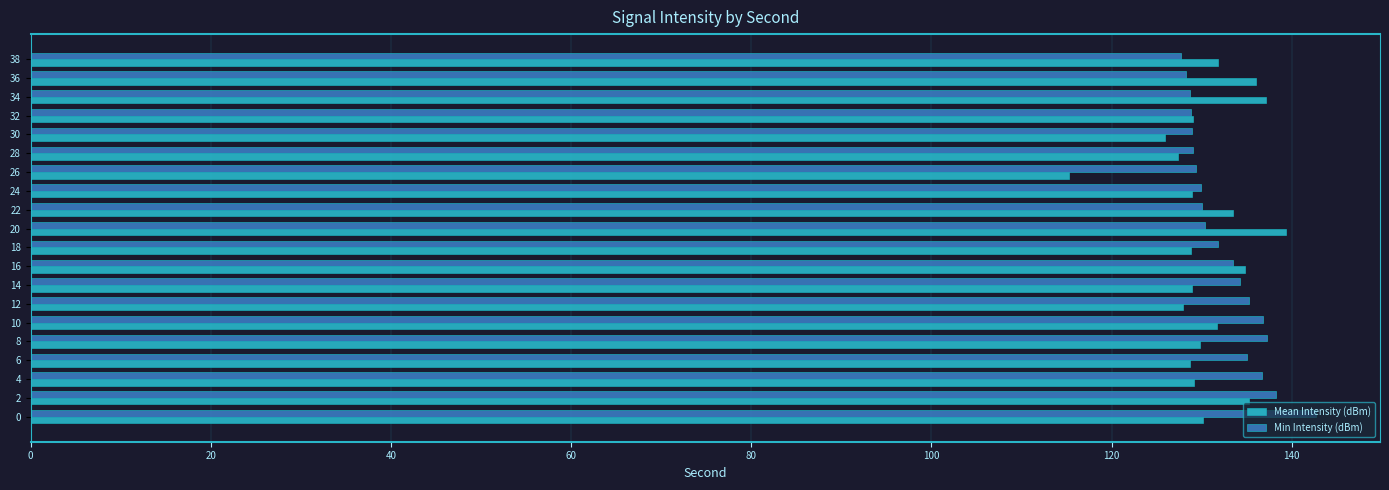

Which series has the largest range (max minus min)?

Mean Intensity (dBm)